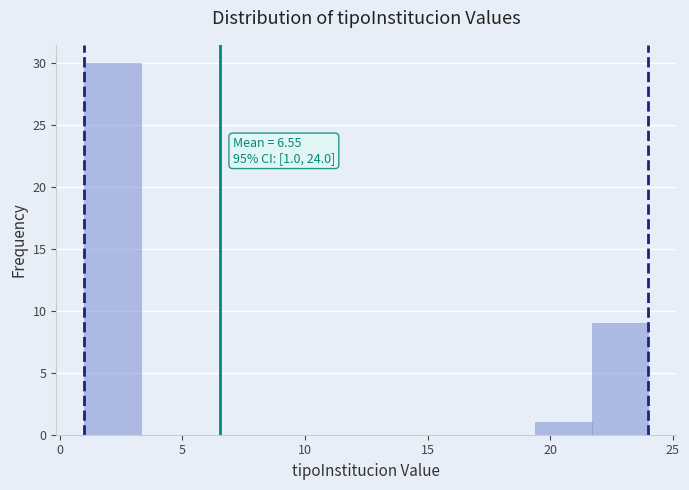

Which range on the x-axis has the tallest bar?

1.0 to 3.3